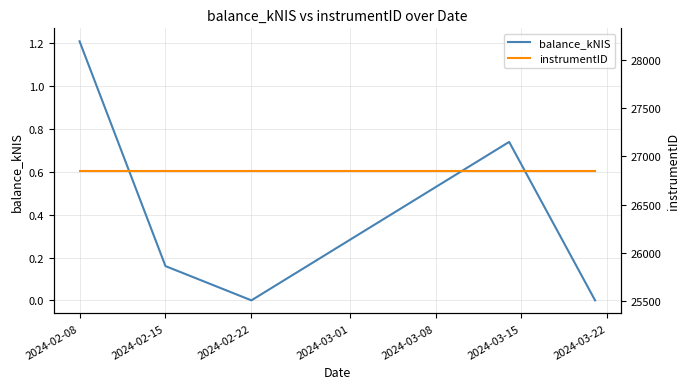

True or false: instrumentID has a value of 26850.0 at 2024-02-08.

True